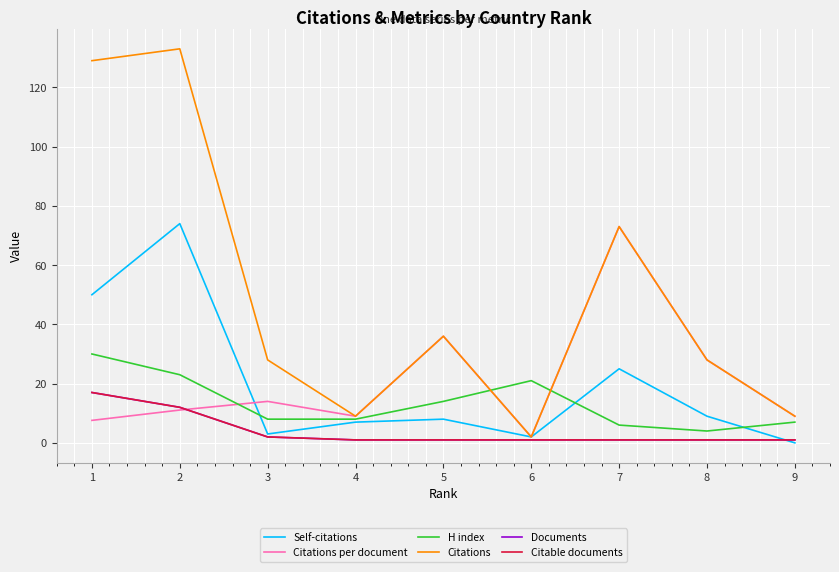

Does the chart display data point markers on the line(s)?

No